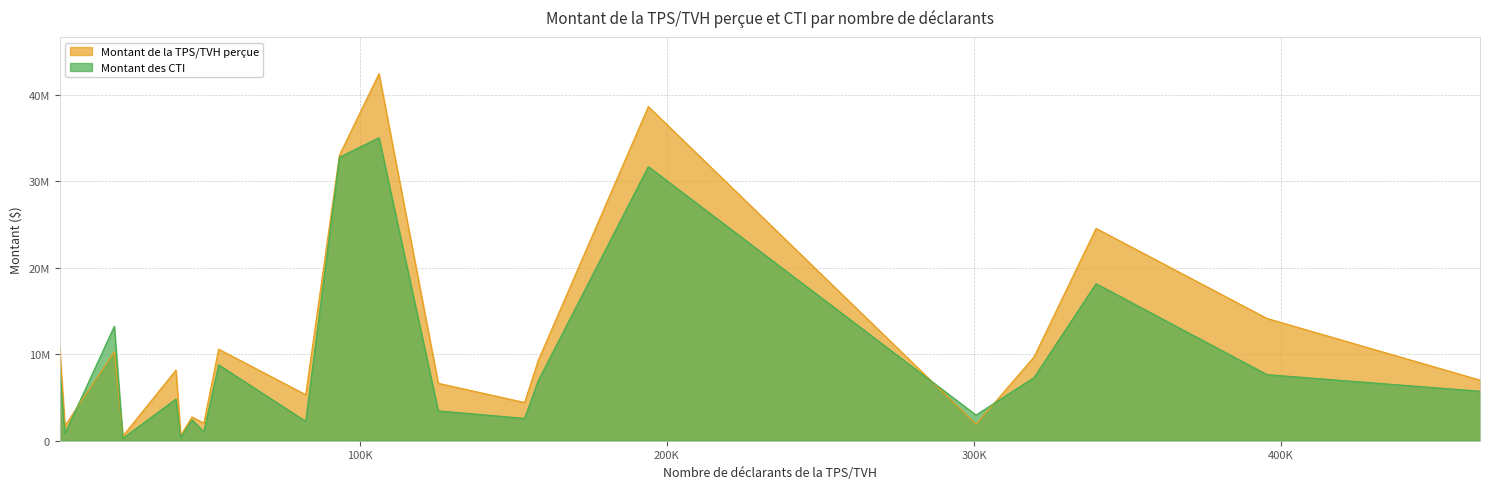

What are all the series names shown in the legend?

Montant de la TPS/TVH perçue, Montant des CTI